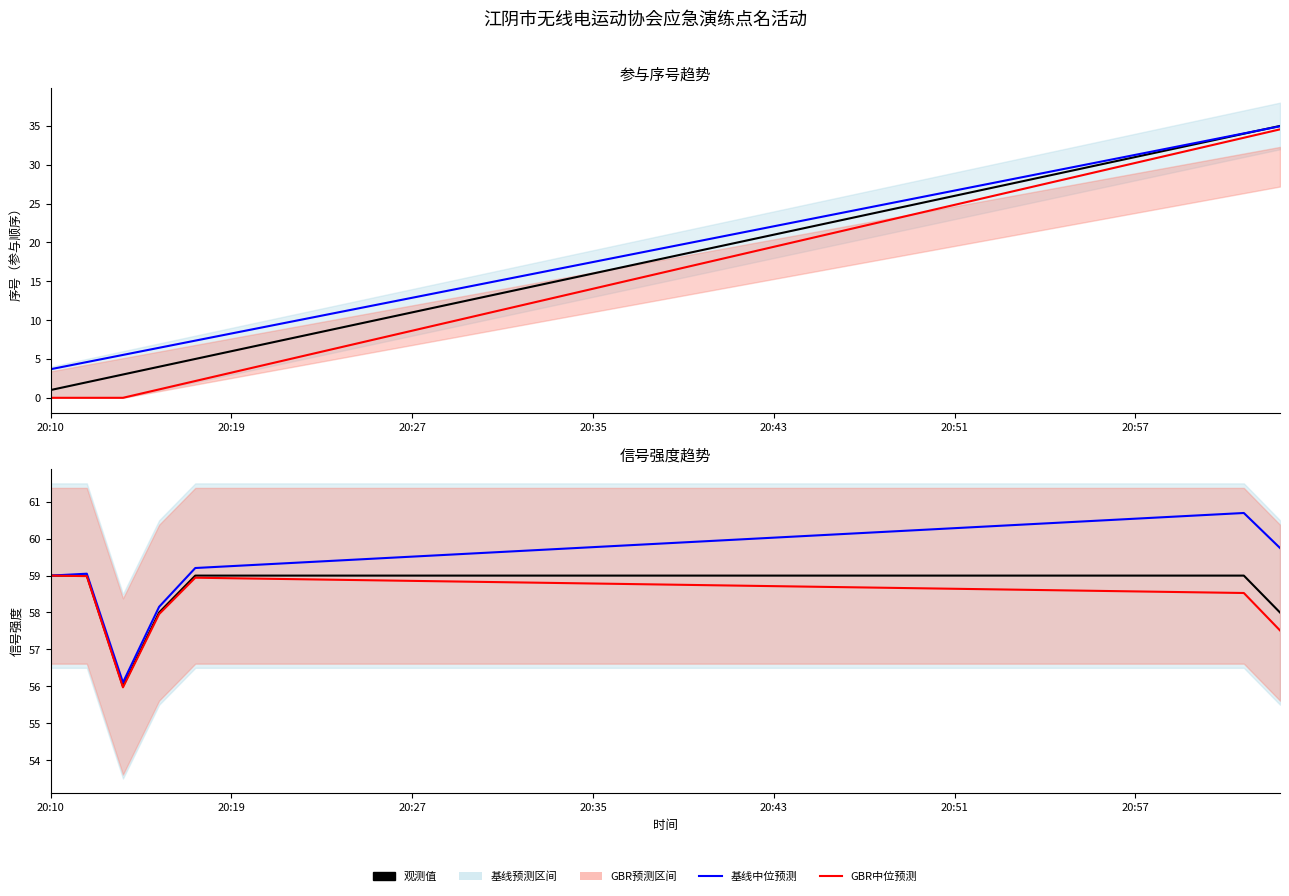

What is the sum of the 基线中位预测 values at 31 and 20:35?

118.7